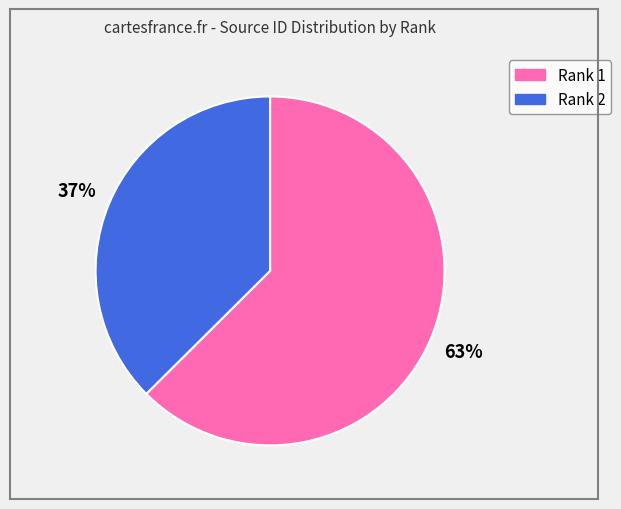

What is the smallest slice in the pie chart?

Rank 2